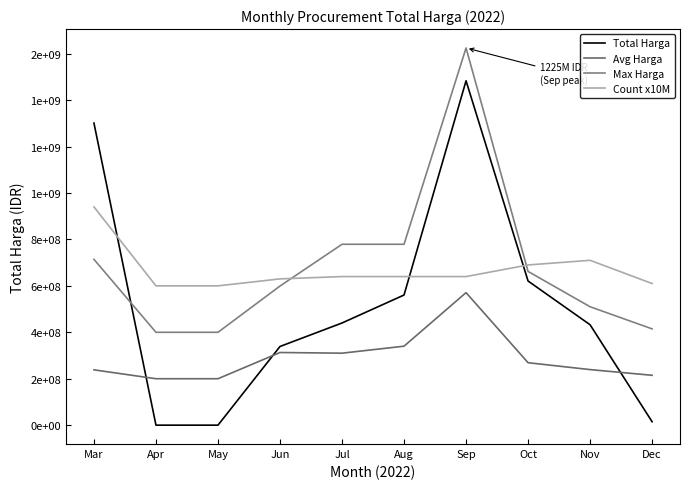

At which label does Total Harga first exceed 440025000?

Mar